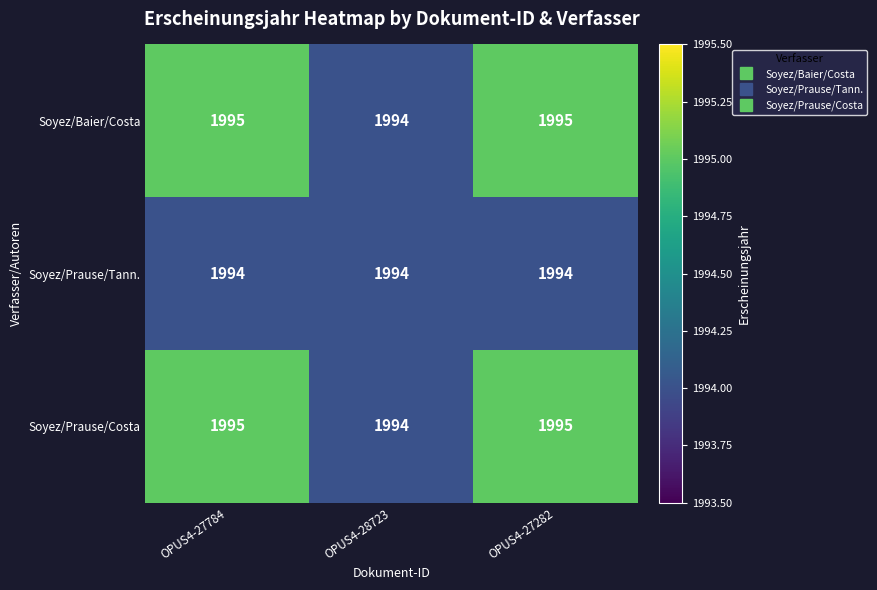

What is the greatest value displayed?

1995